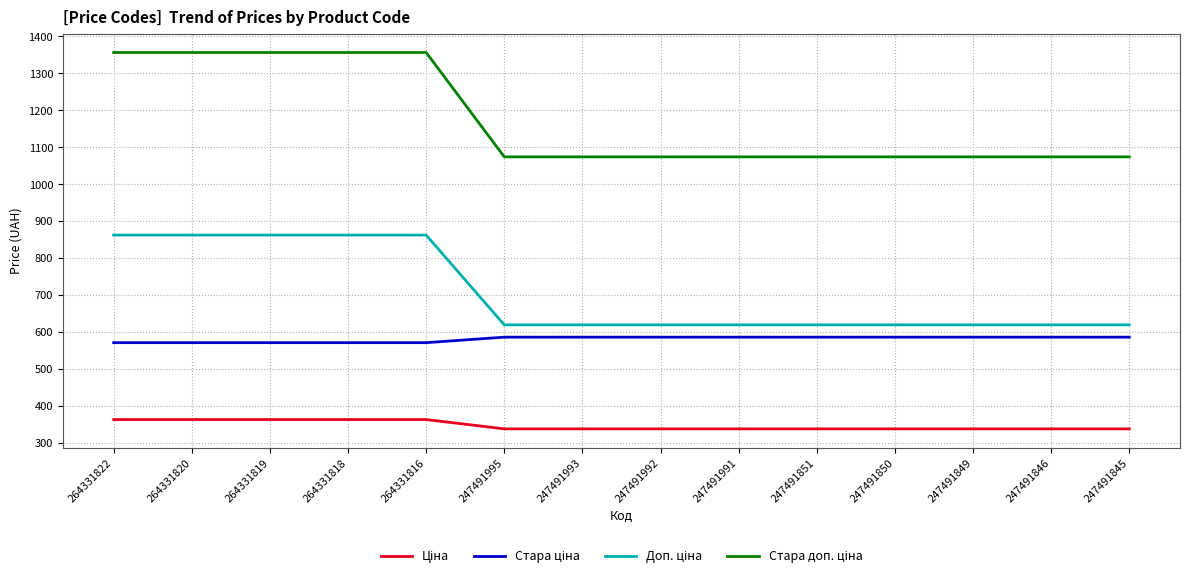

What is the total value across all series at 247491995?

2615.8